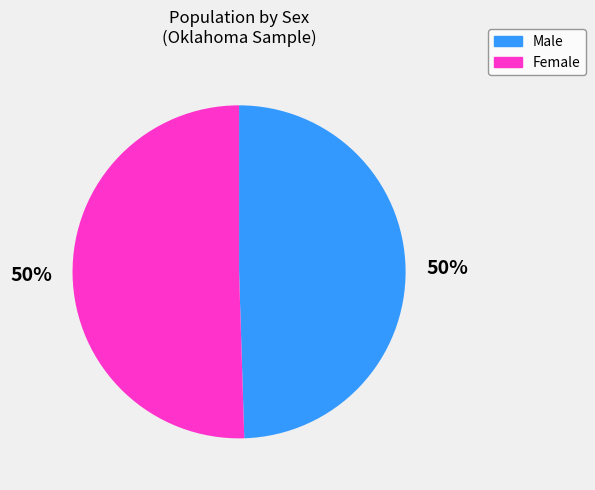

True or false: Female accounts for 58% of the total.

False